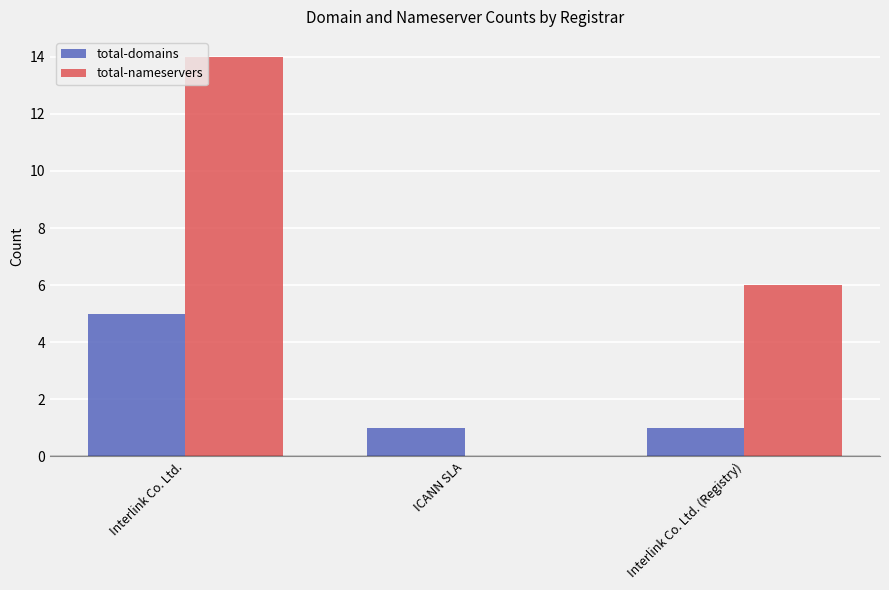

Which series has the largest total across all categories?

total-nameservers